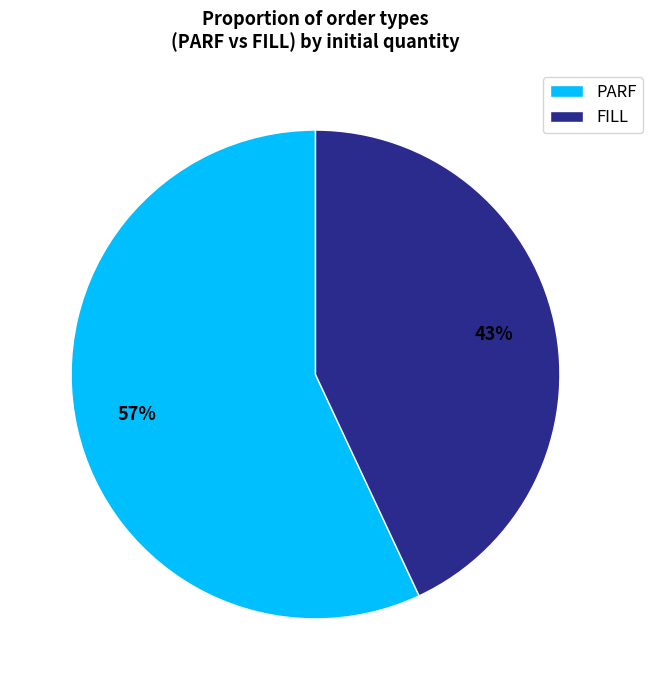

How many segments does this pie chart have?

2